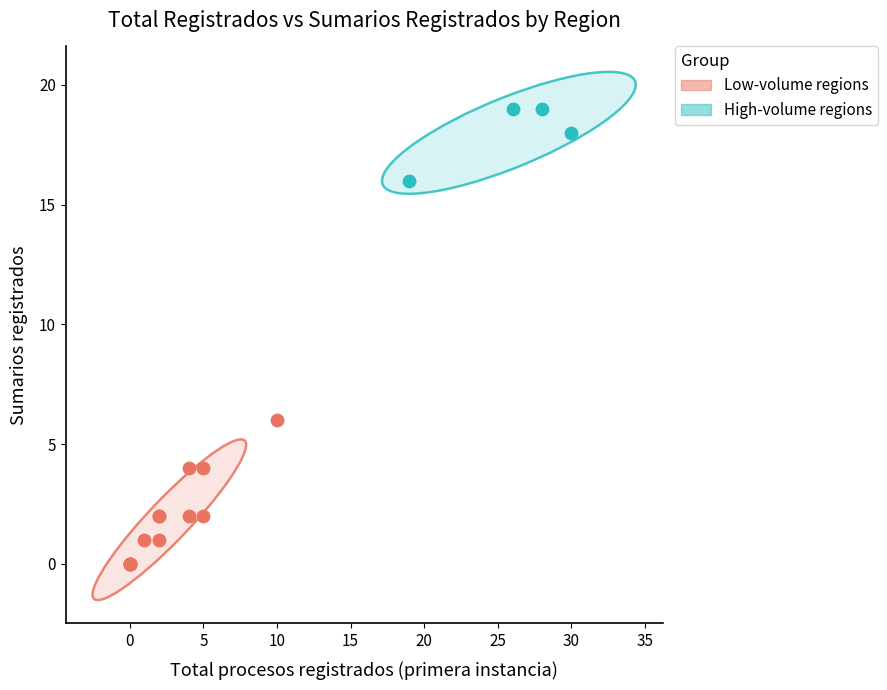

Which series reaches the minimum Y coordinate?

Low-volume regions